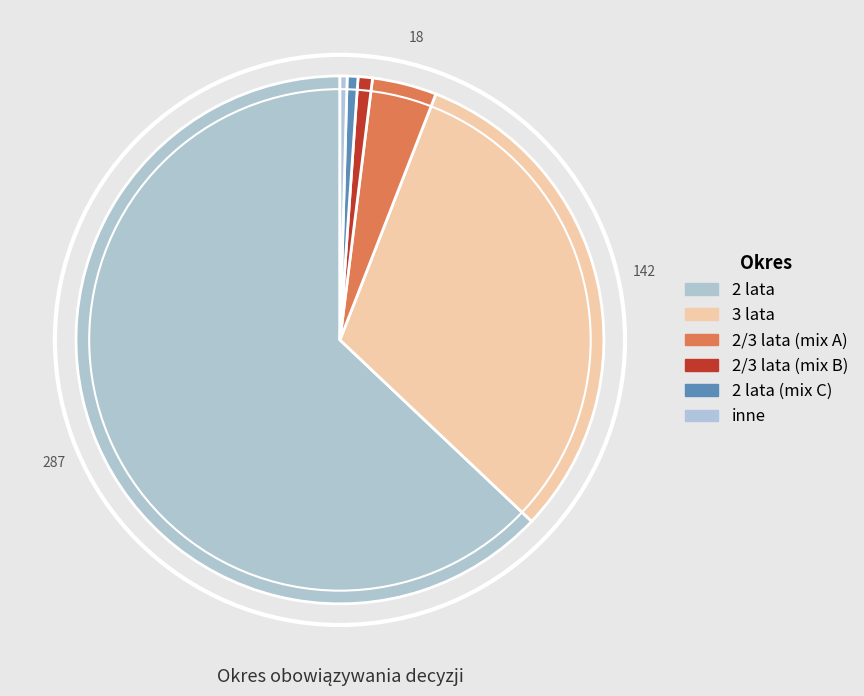

How many slices are in this pie chart?

6